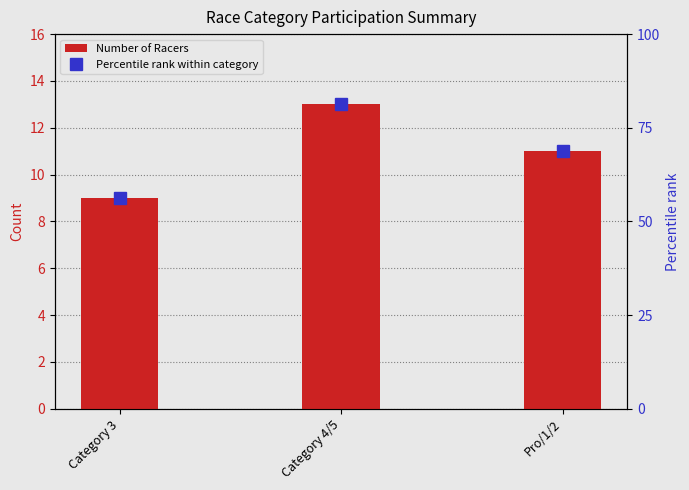

At which category is the sum across all series the highest?

Category 4/5